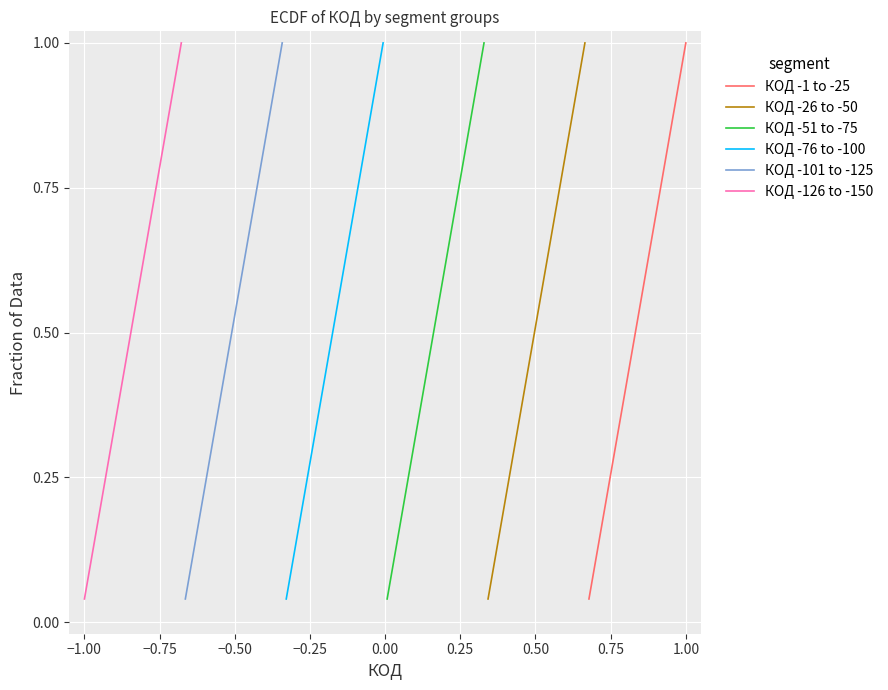

The value of КОД -101 to -125 at 24 is 0.5. True or false?

False